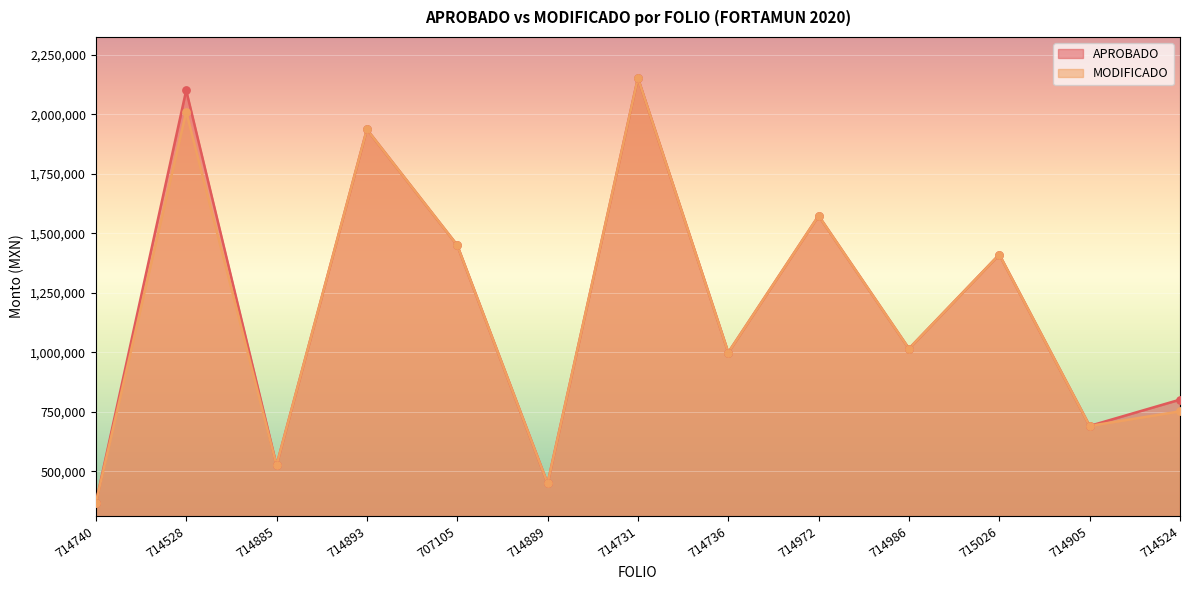

Which series has the widest spread of Y values?

APROBADO